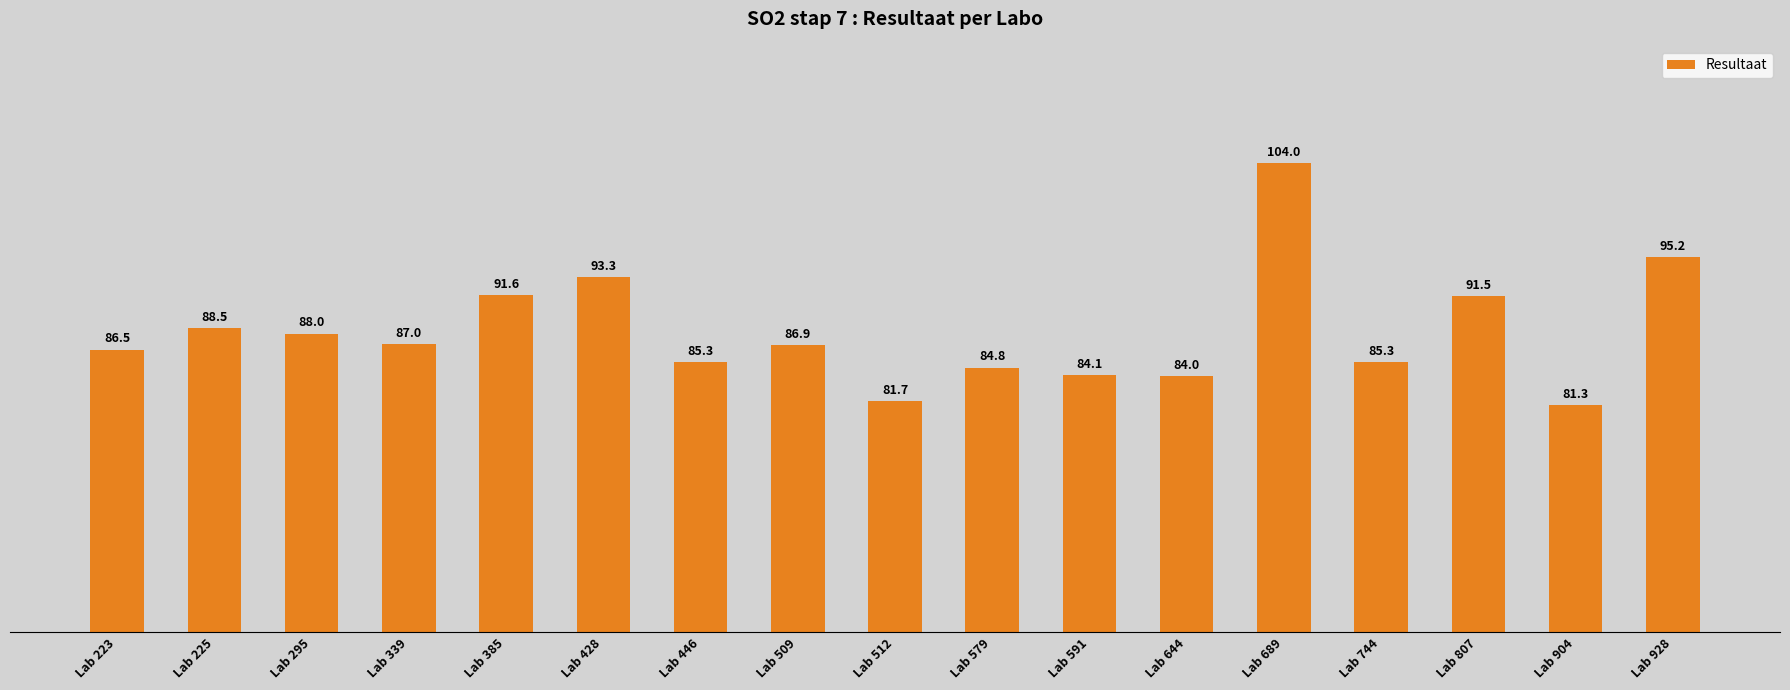

Reading left to right, transcribe all the data shown in this chart.

86.5	88.5	88.0	87.0	91.6	93.3	85.3	86.9	81.7	84.8	84.1	84.0	104.0	85.3	91.5	81.3	95.2